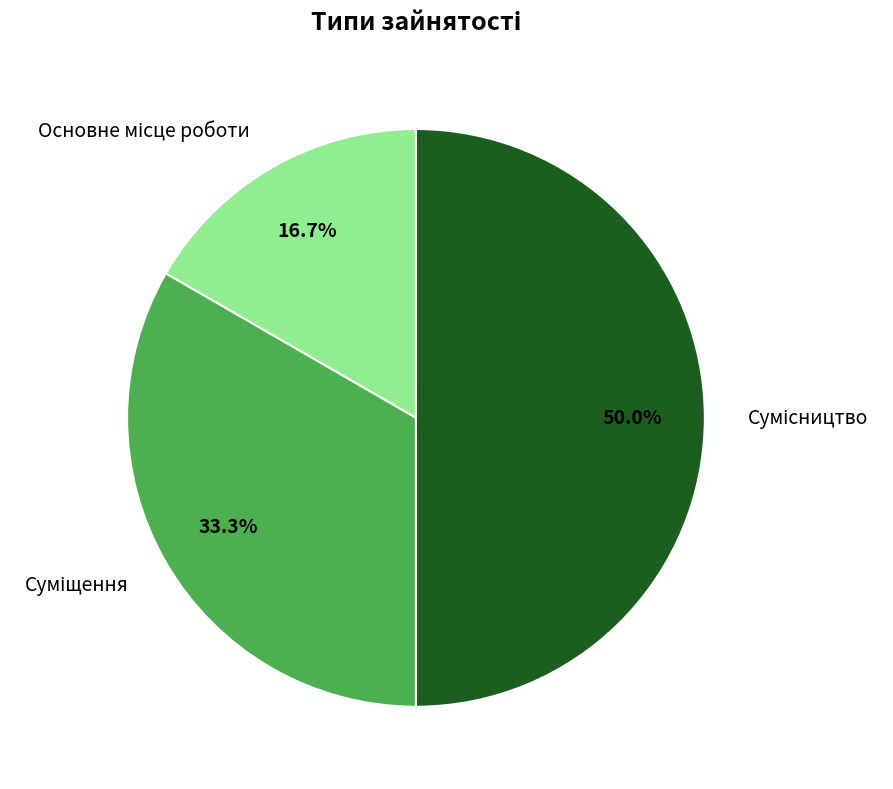

The Сумісництво slice represents 58% of the pie. True or false?

False